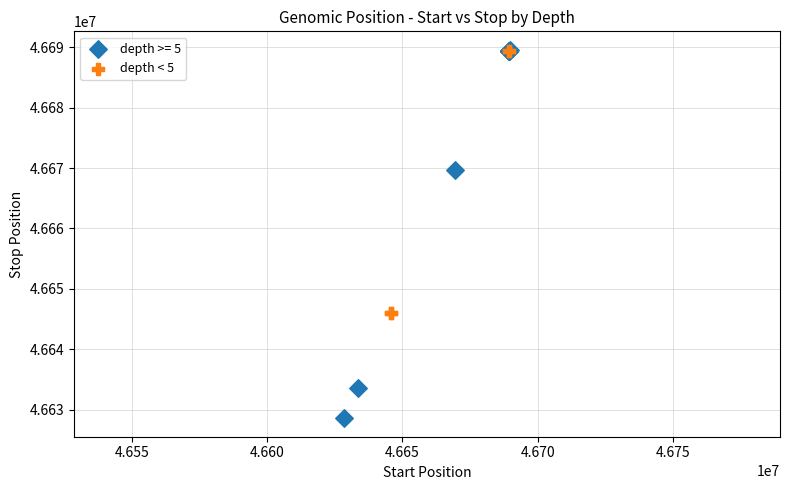

Which series reaches the minimum Y coordinate?

depth >= 5